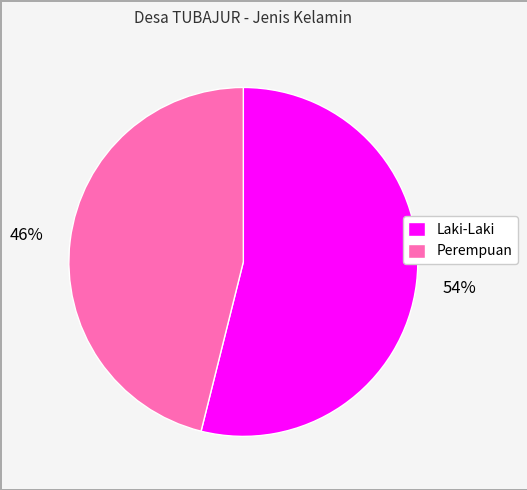

Which slice is the smallest?

Perempuan